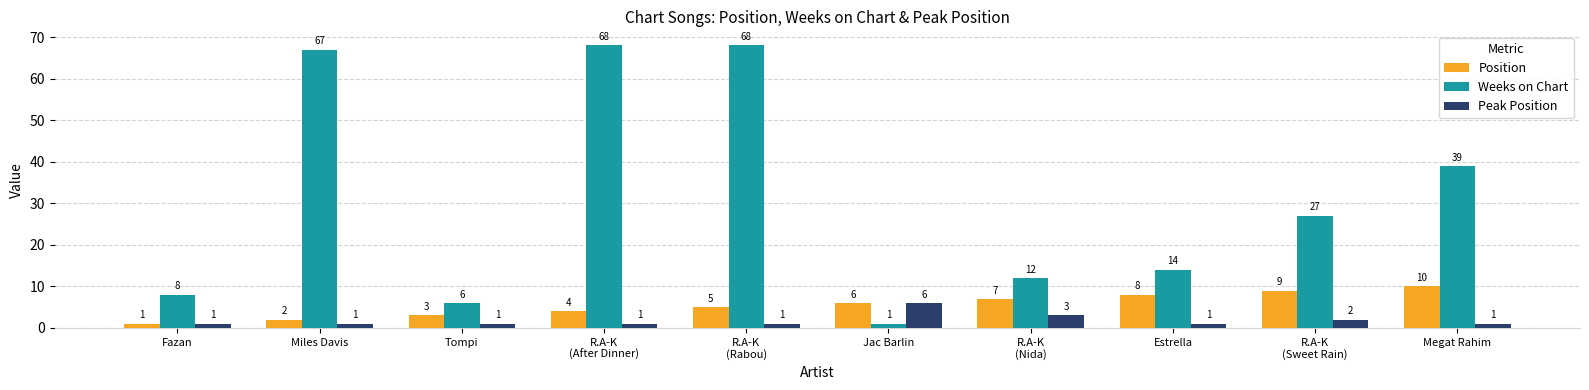

What is the greatest value displayed?

68